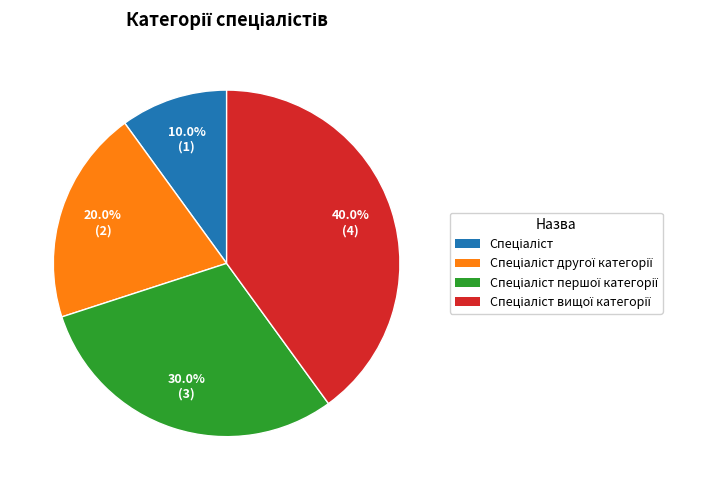

Is there any slice that represents more than half of the pie?

No